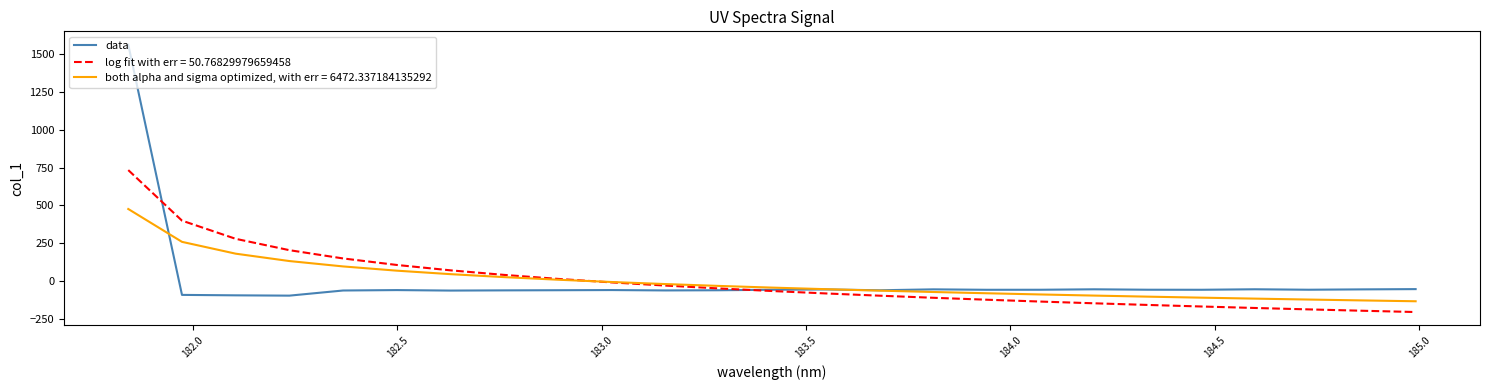

Which series has the widest spread of values?

data